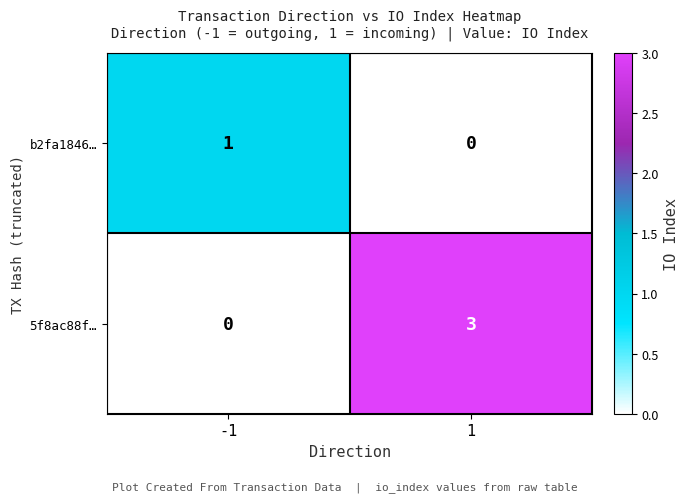

Reading right to left, extract all data points from this chart.

b2fa1846…: 0	1
5f8ac88f…: 3	0